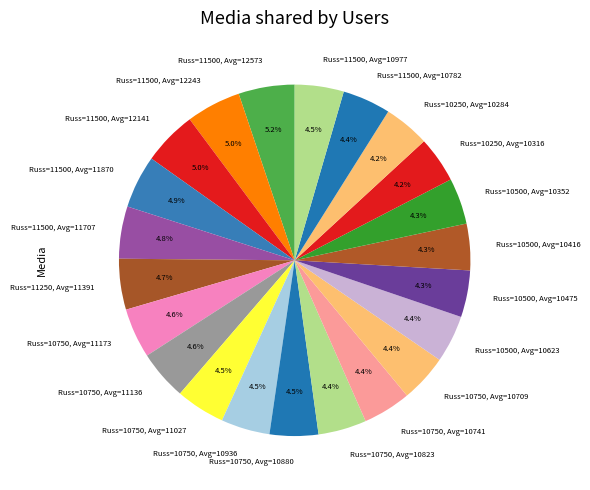

How many slices are in this pie chart?

22